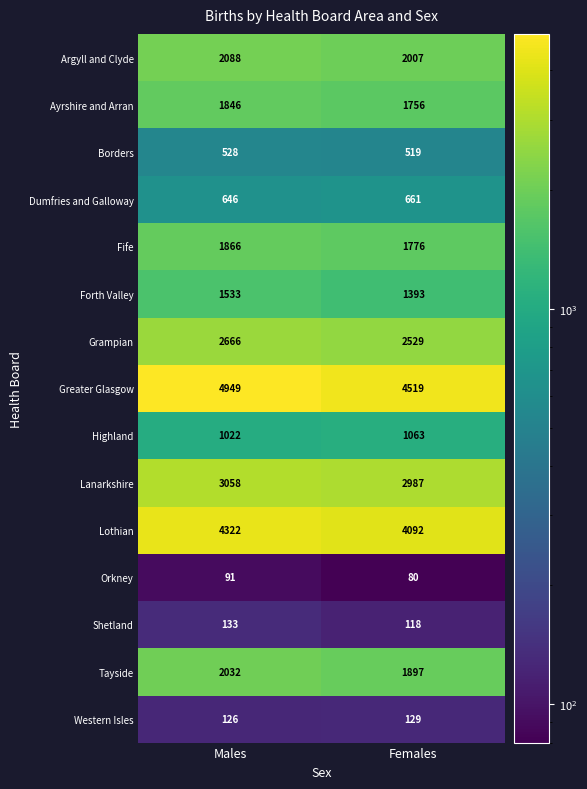

The value of Highland at Females is 1421. True or false?

False